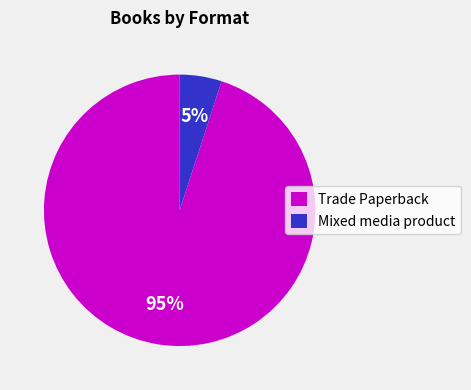

Rank the categories by value from highest to lowest.

Trade Paperback, Mixed media product